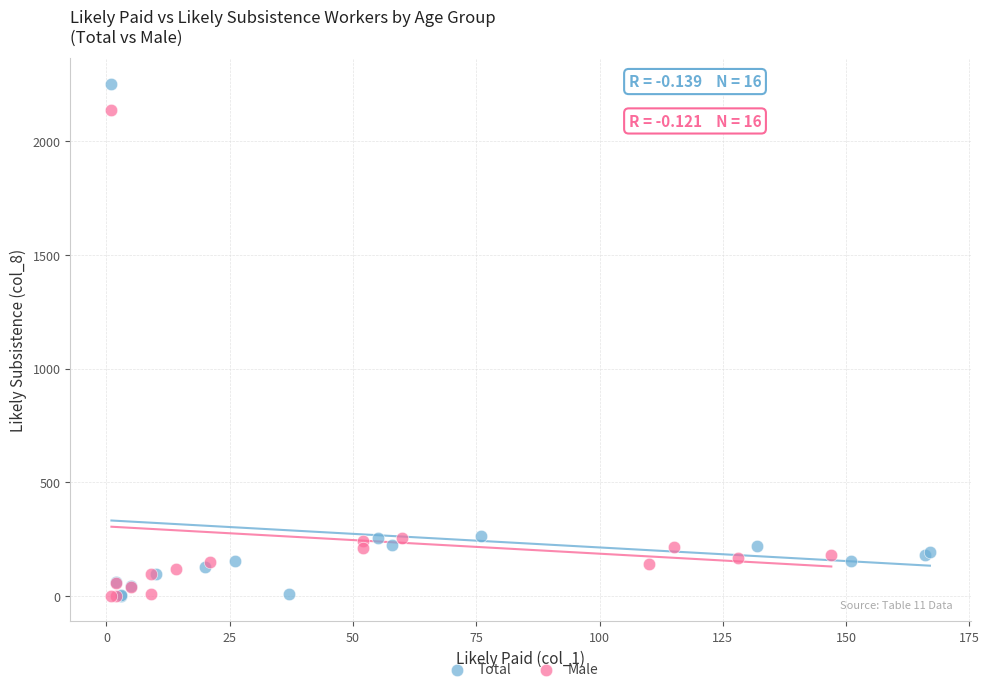

Which series contains the highest Y value?

Total